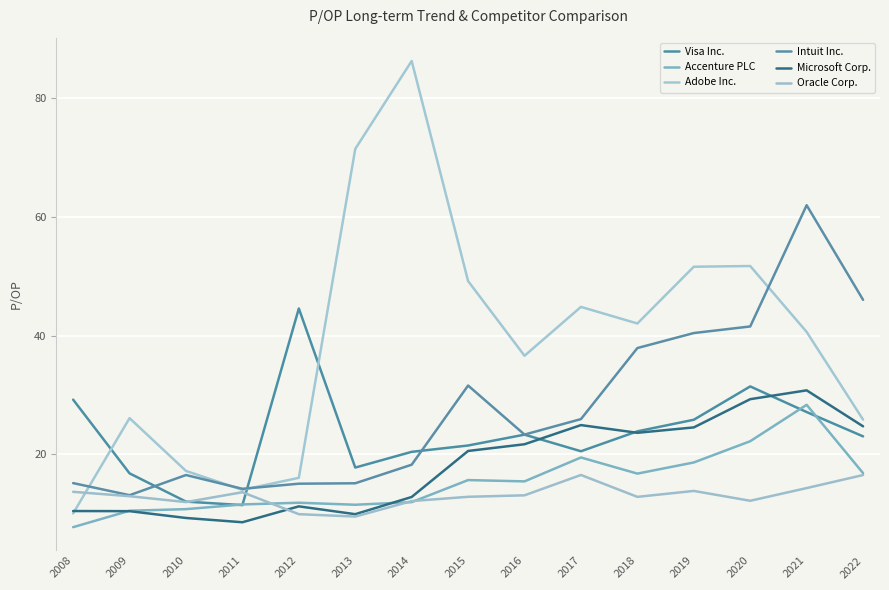

What is the value of the Intuit Inc. point at the 11th from the left?

37.9